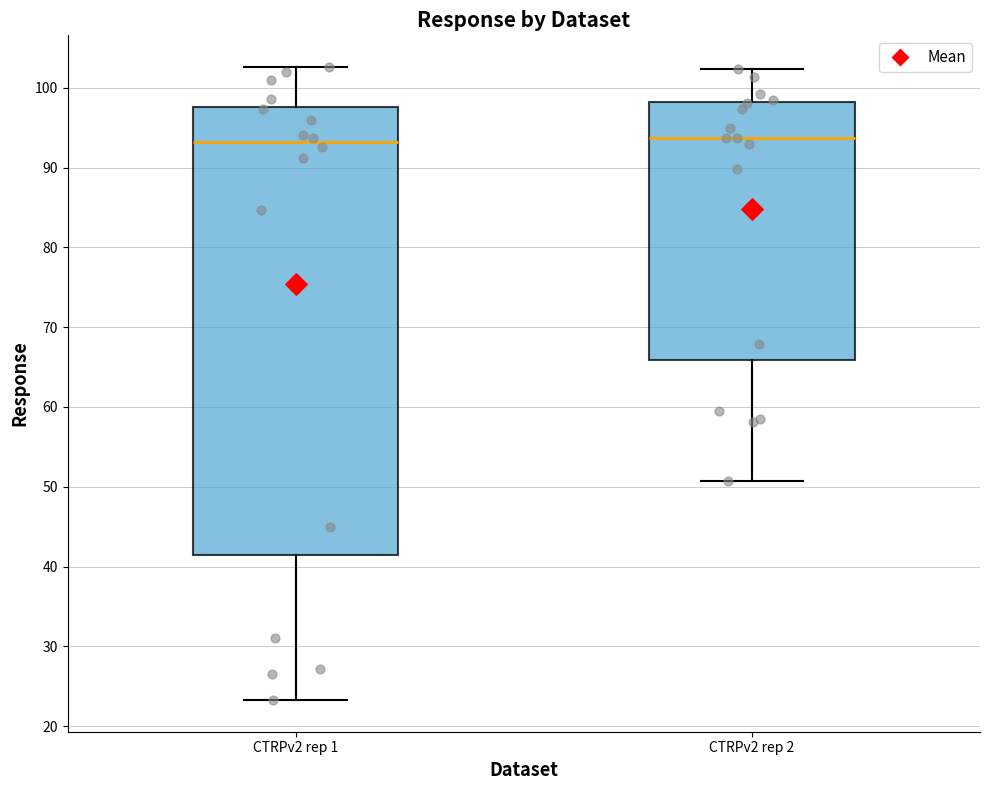

Reading left to right, transcribe this box plot: for each box, give where its median line is, the range the box spans, and where its two whiskers end, as read against the y-axis. The values are not printed on the chart, so give them approximately, as read against the axis.

CTRPv2 rep 1: median 93, box 41 to 98, whiskers 23 to 103
CTRPv2 rep 2: median 94, box 66 to 98, whiskers 51 to 102